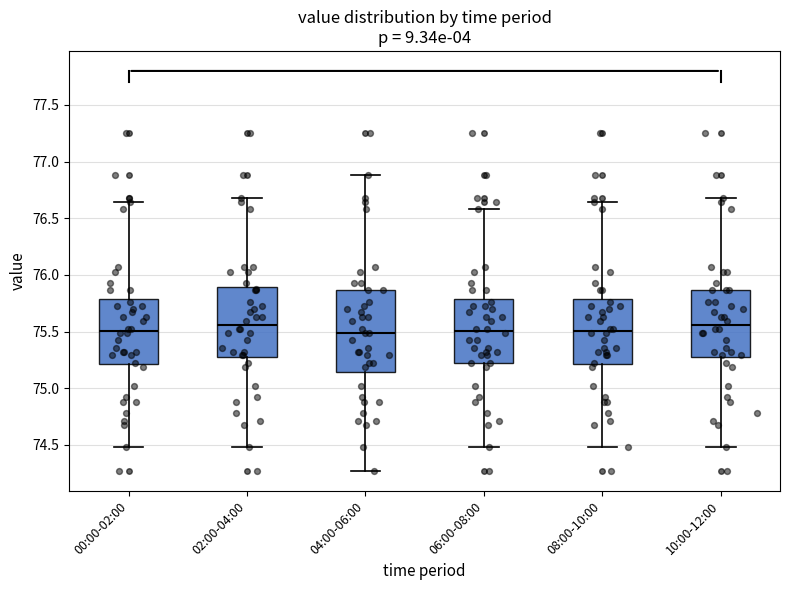

Where does the upper whisker of the box for 00:00-02:00 end on the y-axis? The values are not printed on the chart, so give them approximately, as read against the axis.

76.65